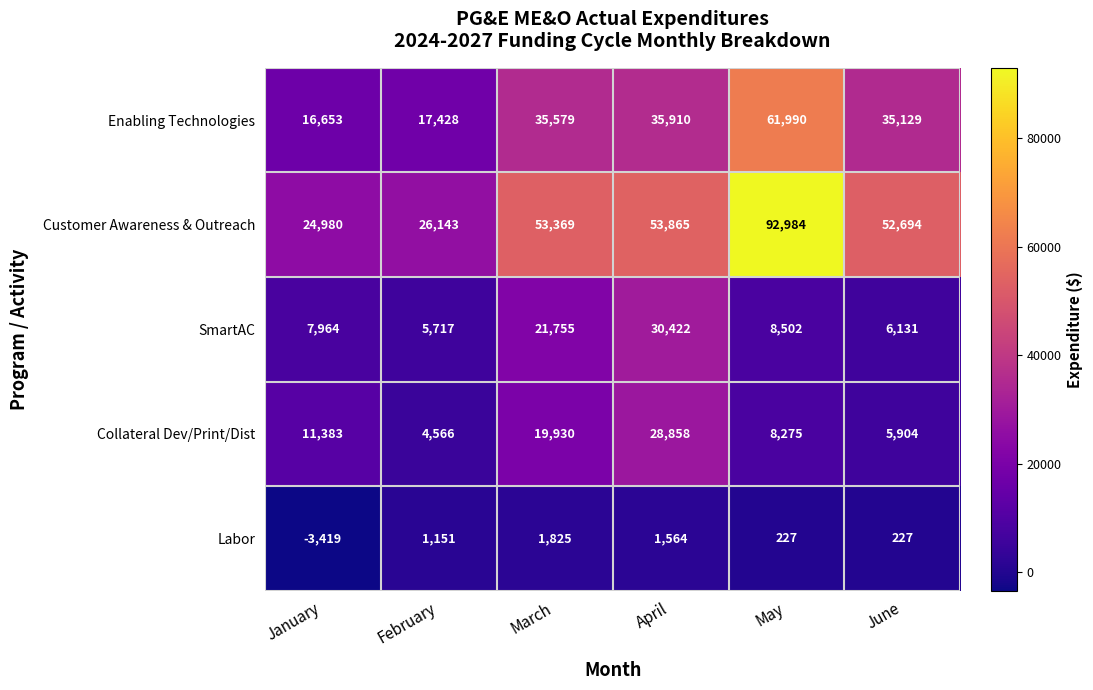

What is the spread (max minus min) of values at March?

51544